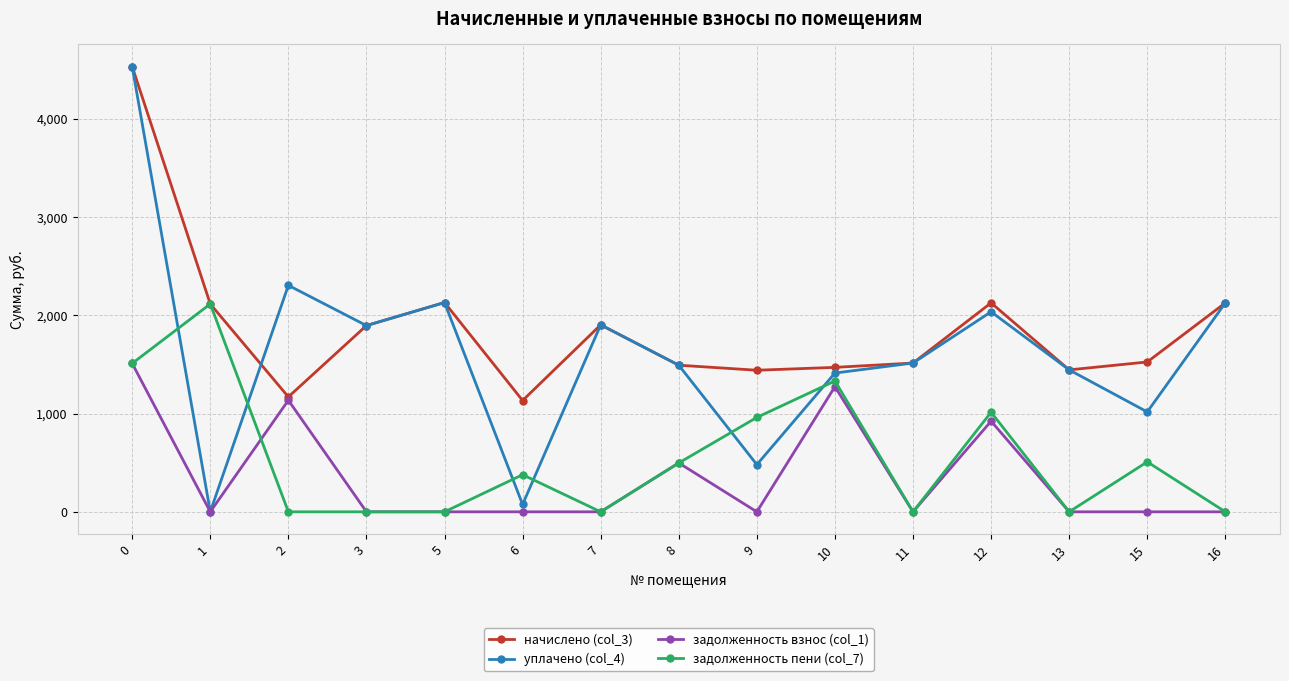

What is the maximum value shown in the chart?

4531.2